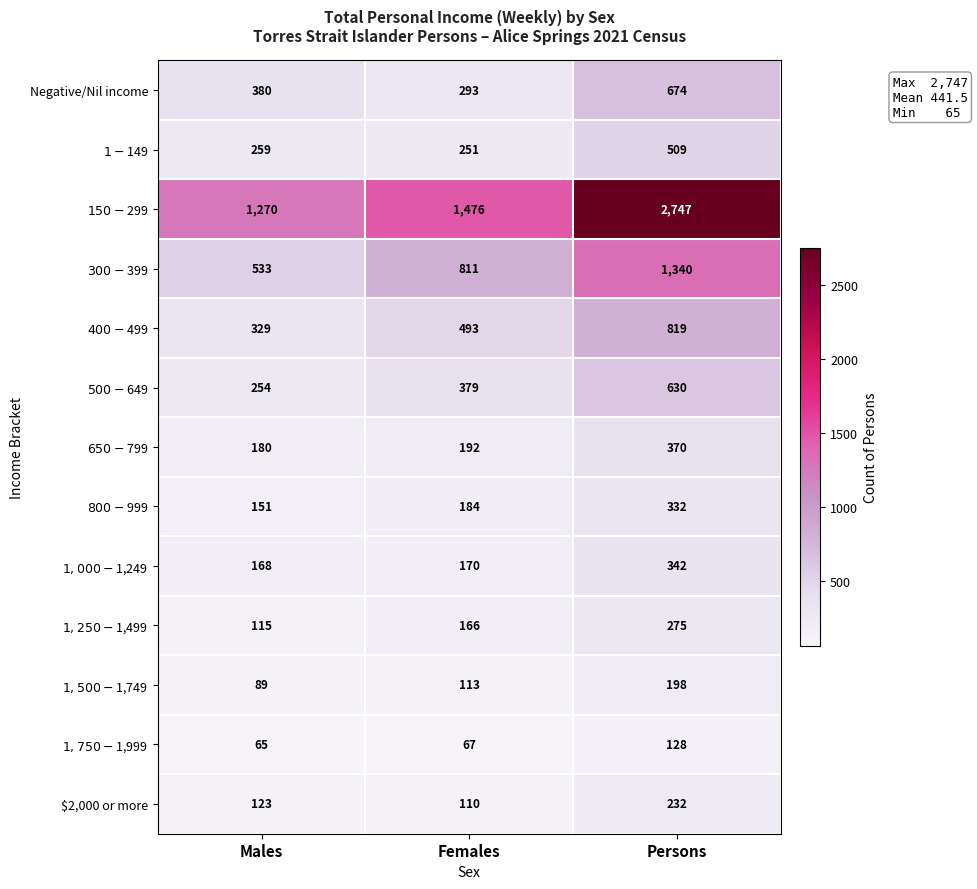

Which series has the largest total across all categories?

$150-$299